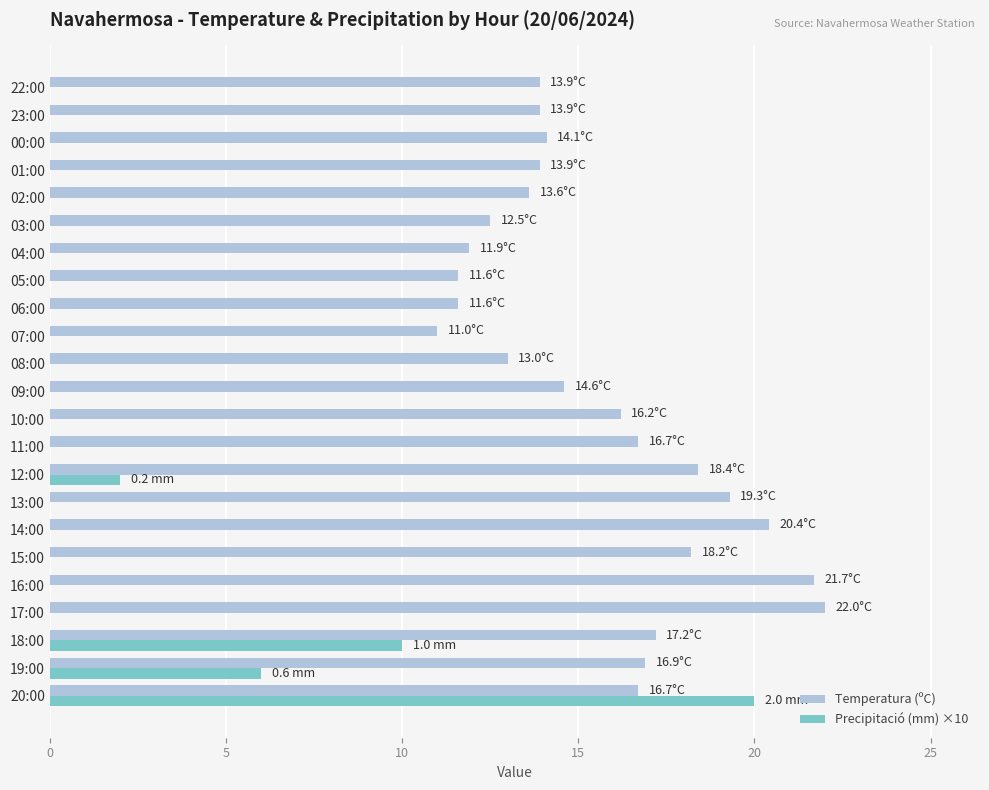

The Precipitació (mm) ×10 series shows 0.0 at 01:00. True or false?

True